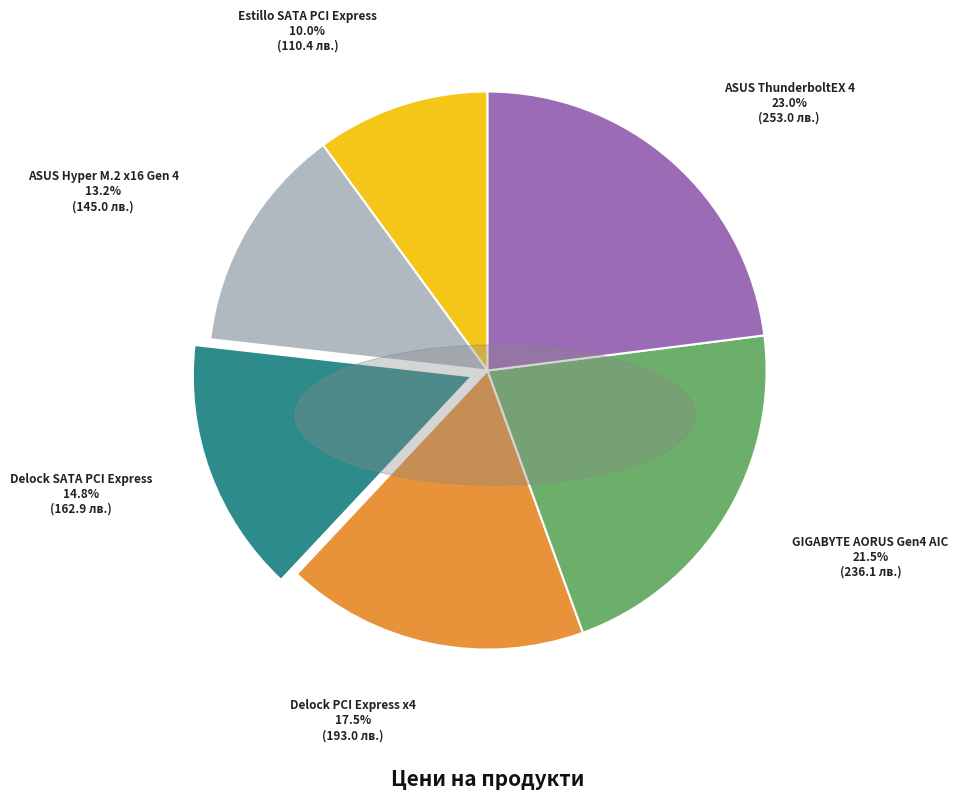

Which category has the biggest portion of the pie?

ASUS ThunderboltEX 4